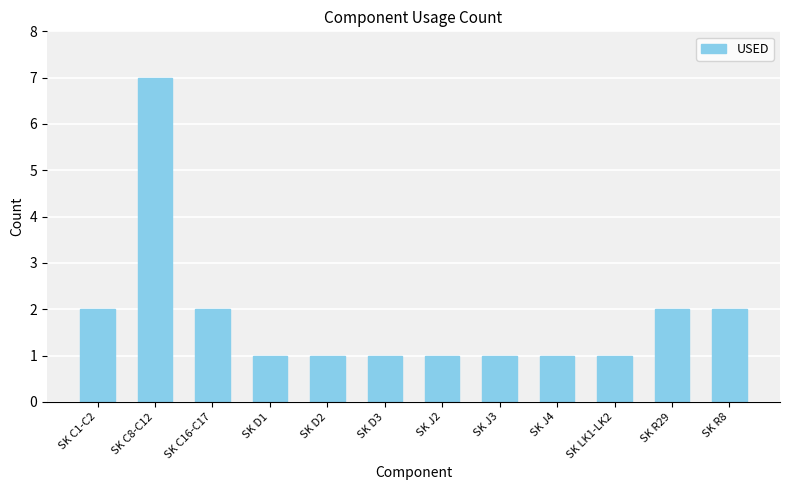

Reading left to right, list all the values displayed in this chart.

2	7	2	1	1	1	1	1	1	1	2	2